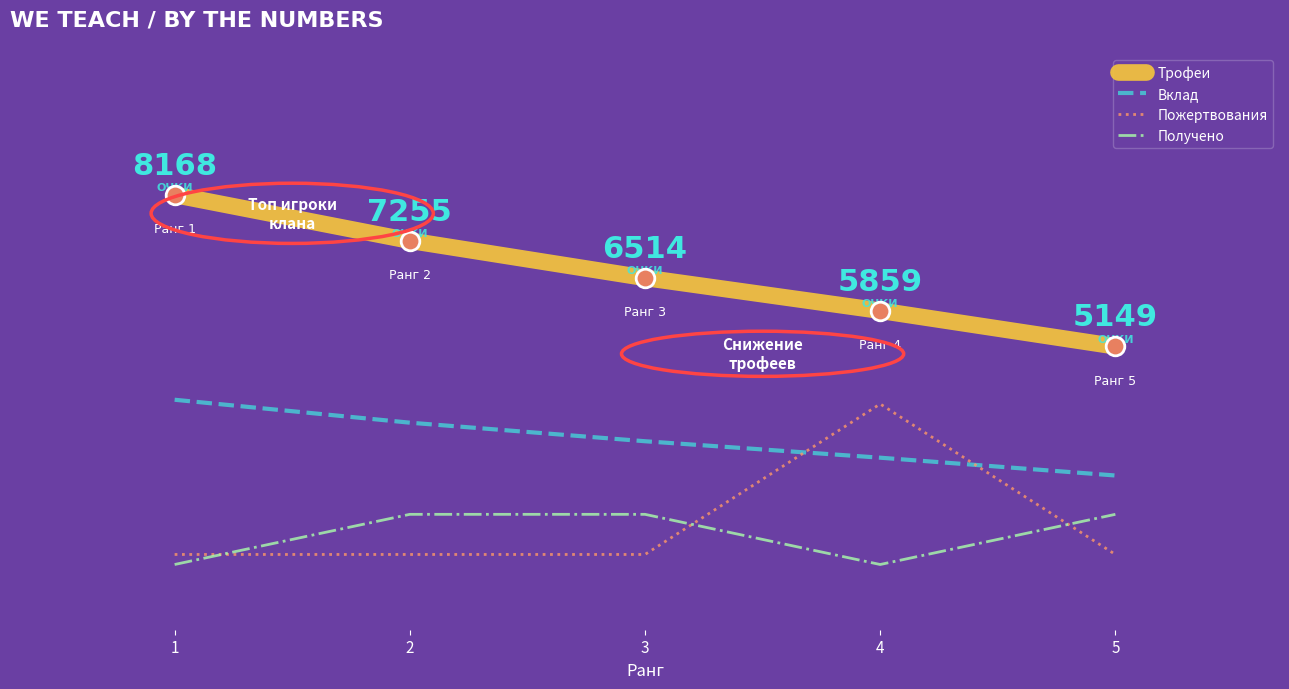

Which series has the largest total across all categories?

Трофеи